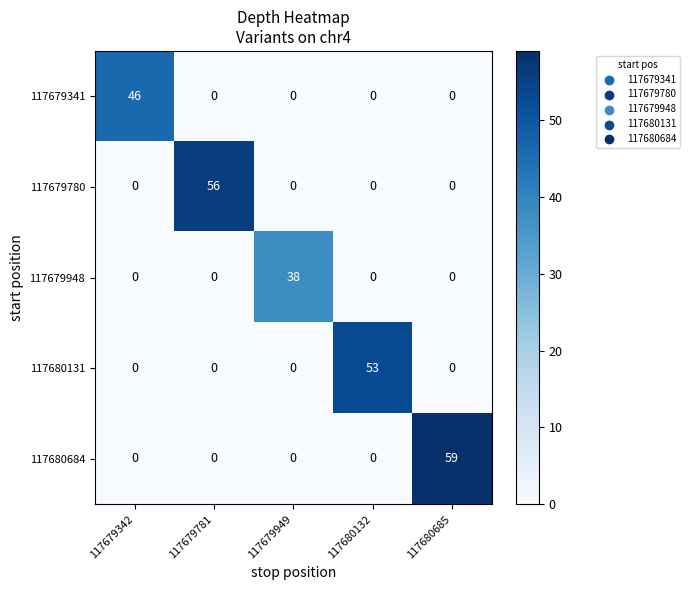

True or false: 117680131 has a value of 0 at 117679342.

True